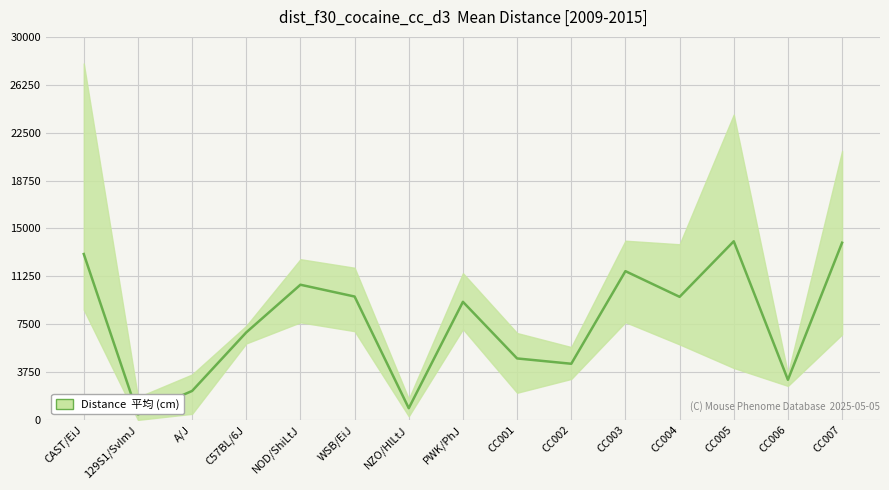

Reading left to right, list all the values displayed in this chart.

12992.0	424.4	2268.0	6854.0	10587.0	9662.0	916.2	9248.0	4814.0	4397.0	11650.0	9639.0	13990.0	3140.0	13877.0